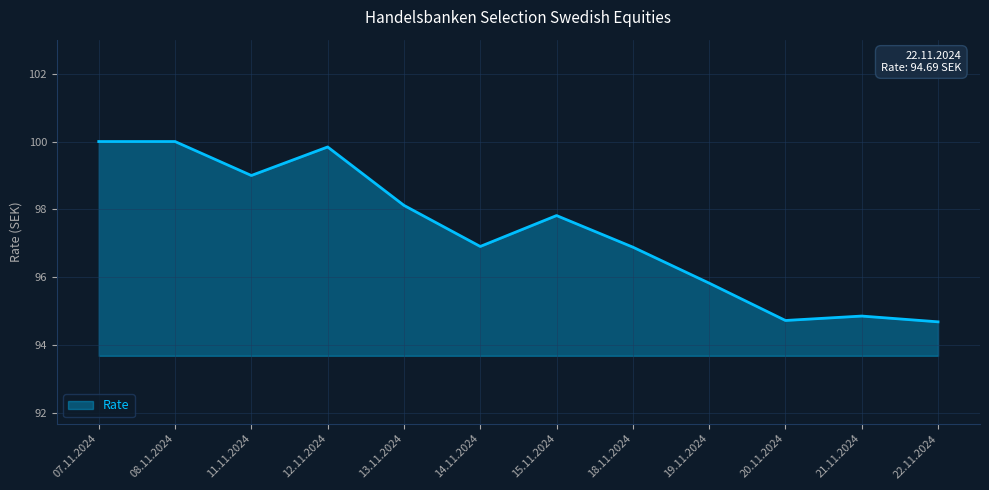

The value at 20.11.2024 is 27.3. True or false?

False